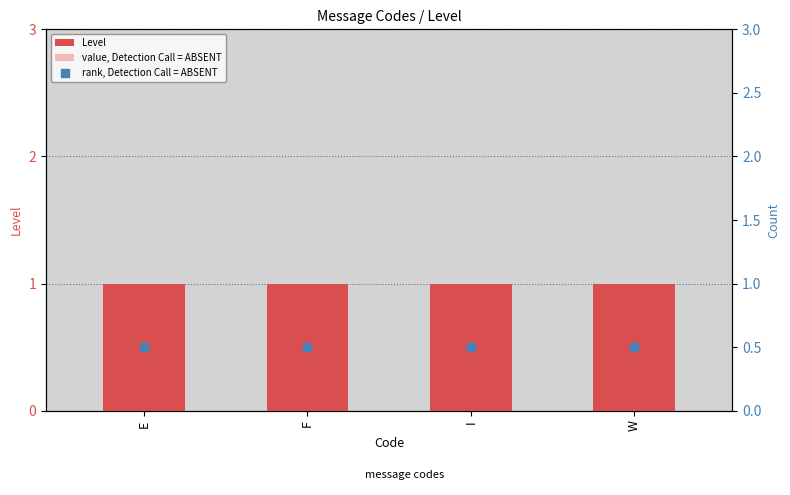

At how many categories does at least one series exceed 0?

4